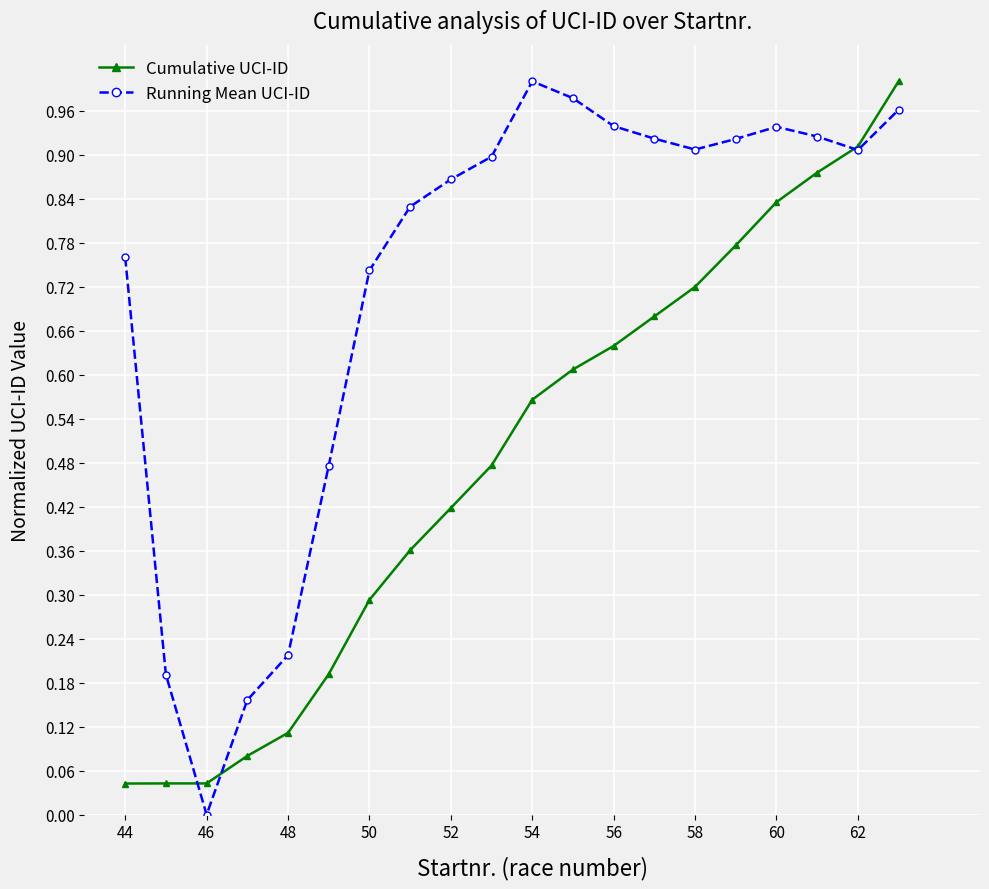

Rank the series by their average value, from lowest to highest.

Cumulative UCI-ID, Running Mean UCI-ID